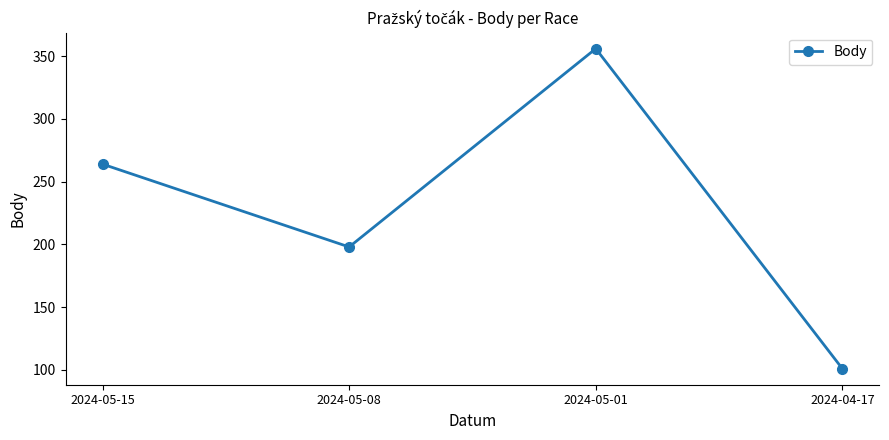

Rank the categories by value from highest to lowest.

2024-05-01, 2024-05-15, 2024-05-08, 2024-04-17